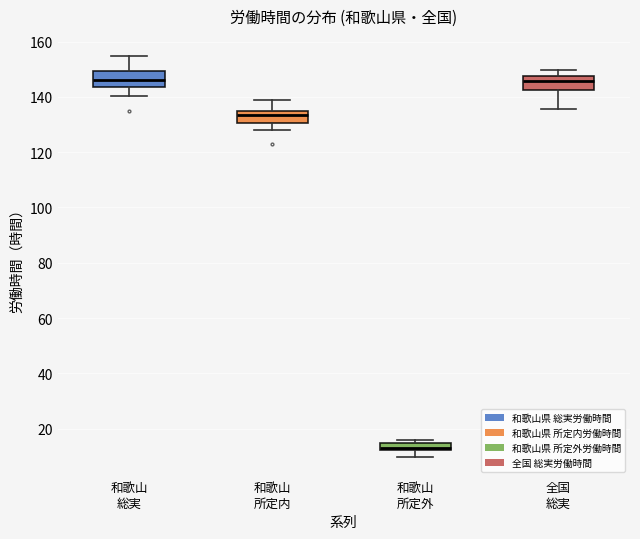

Where does the upper whisker of the box for 全国 総実 end on the y-axis? The values are not printed on the chart, so give them approximately, as read against the axis.

150